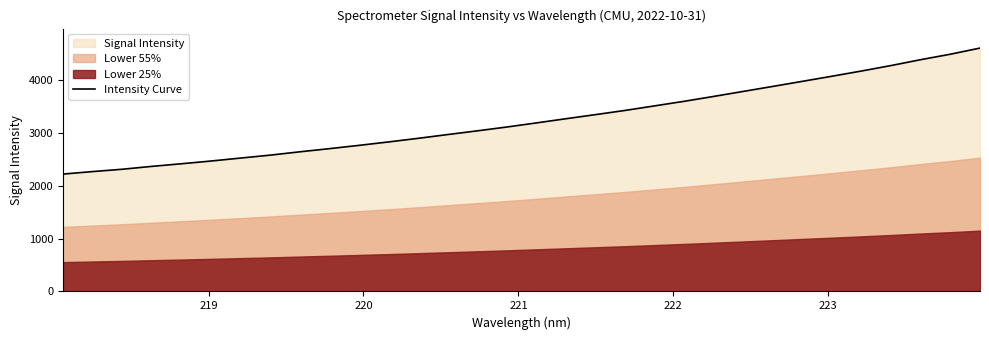

What is the lowest value of the Intensity Curve series?

2219.6